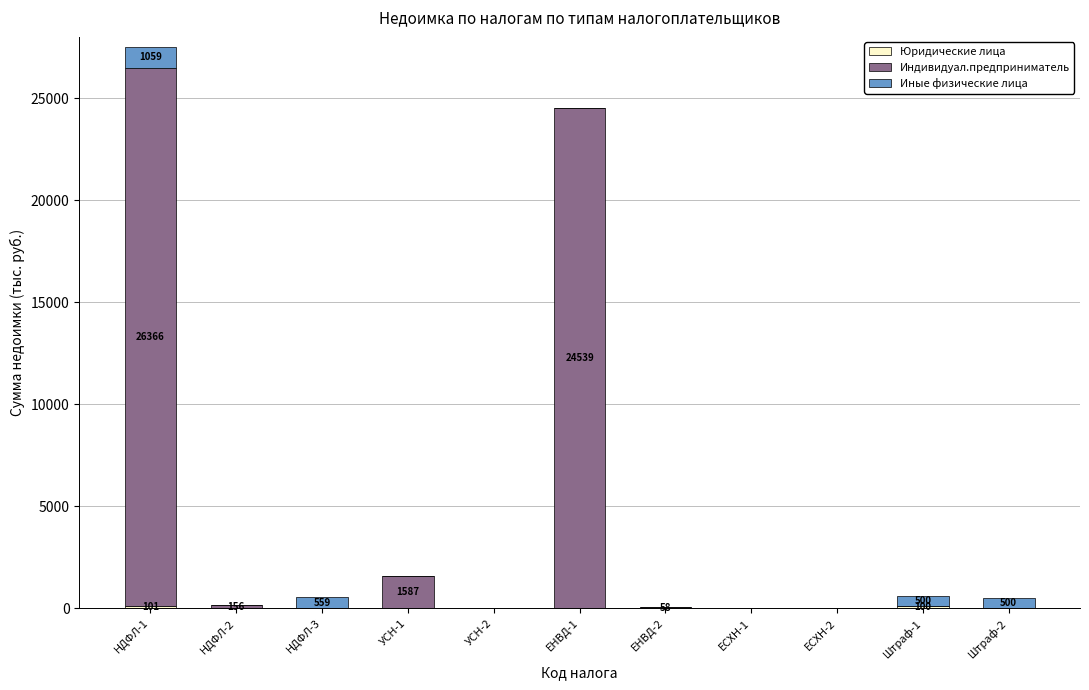

At which category is the sum across all series the highest?

НДФЛ-1